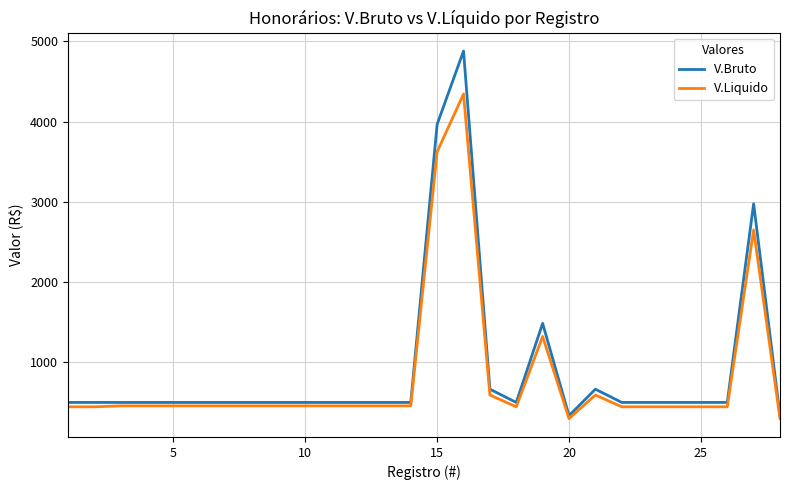

True or false: V.Bruto has more than 0 points higher than both neighbors.

True